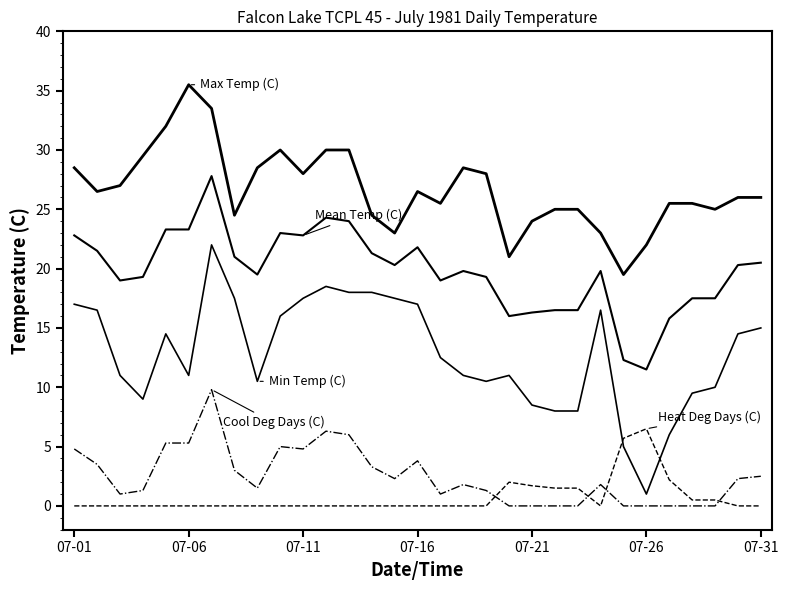

Does the chart display data point markers on the line(s)?

No